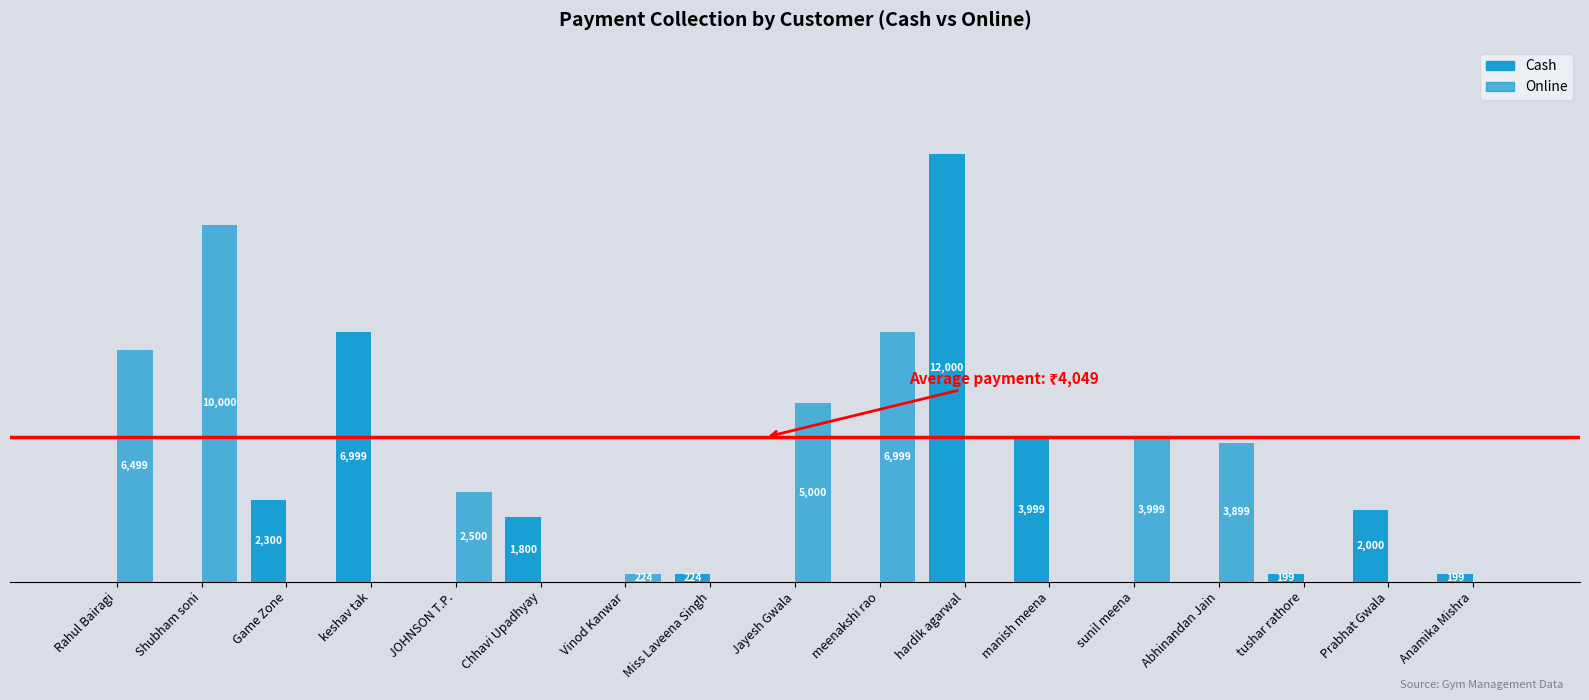

The value of Online at manish meena is 3217. True or false?

False